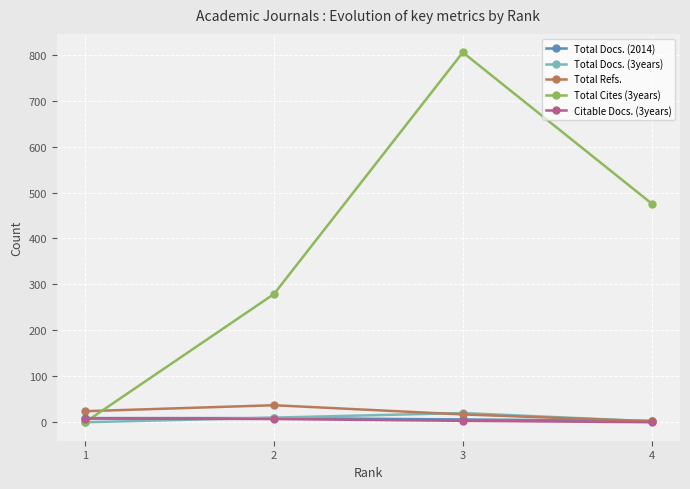

Which series changed the most between 1 and 2?

Total Cites (3years)